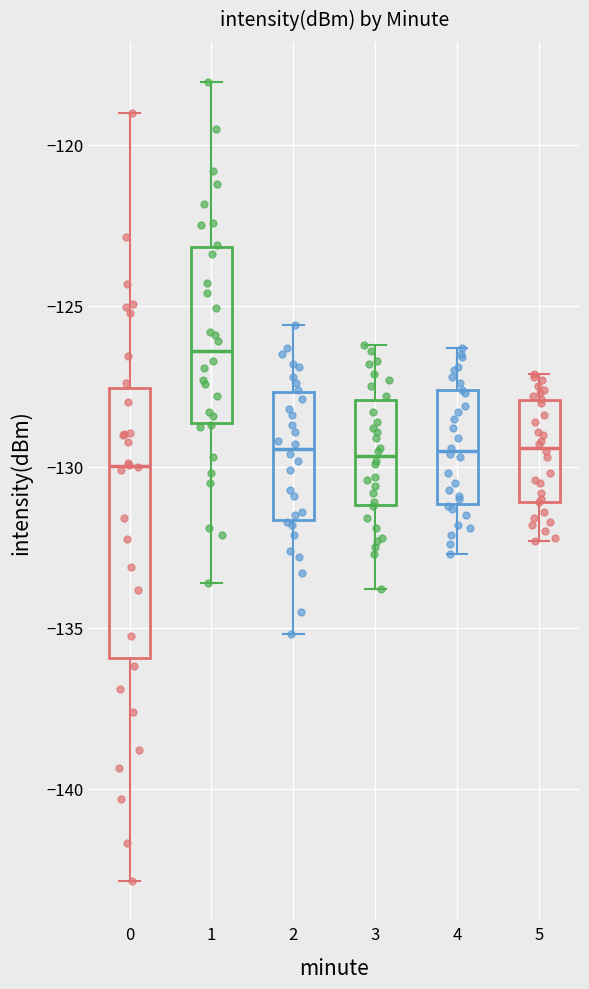

Reading left to right, read every box against the y-axis: the position of its median line, the range the box covers, and the ends of its whiskers. The values are not printed on the chart, so give them approximately, as read against the axis.

0: median -130.0, box -136.0 to -127.5, whiskers -143.0 to -119.0
1: median -126.5, box -128.5 to -123.0, whiskers -133.5 to -118.0
2: median -129.5, box -131.5 to -127.5, whiskers -135.0 to -125.5
3: median -129.5, box -131.0 to -128.0, whiskers -134.0 to -126.0
4: median -129.5, box -131.0 to -127.5, whiskers -132.5 to -126.5
5: median -129.5, box -131.0 to -128.0, whiskers -132.5 to -127.0